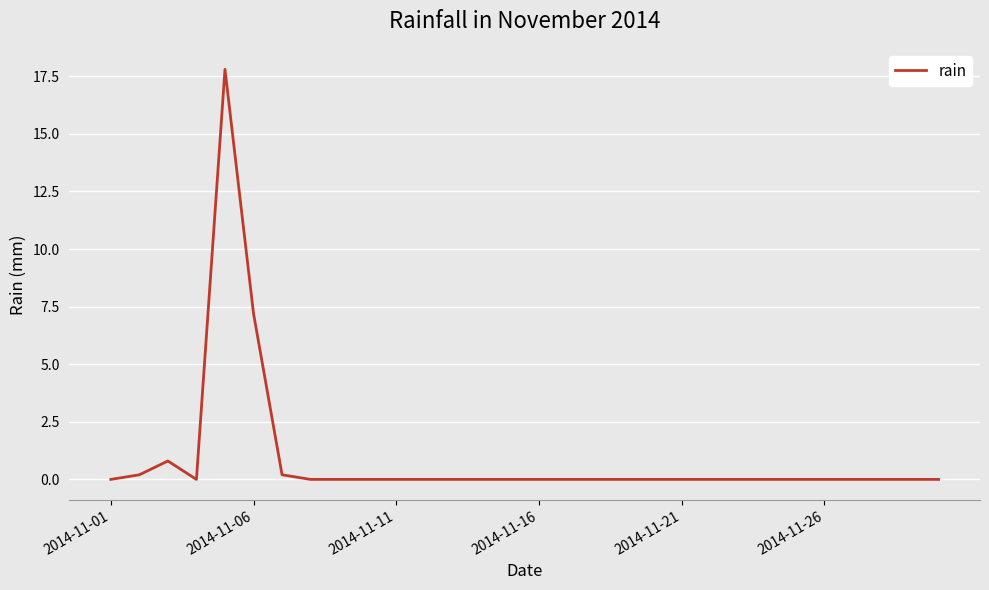

What is the difference between the maximum and minimum values?

17.8